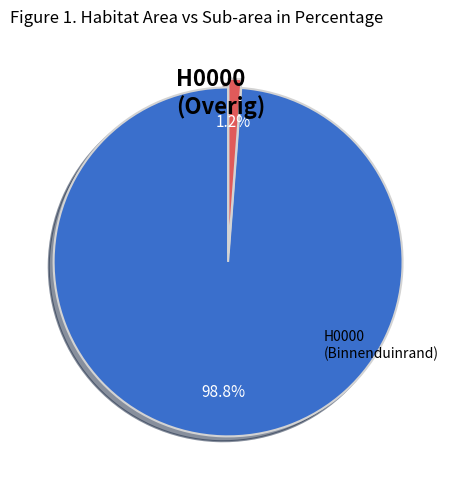

Is there a majority slice in this chart?

Yes